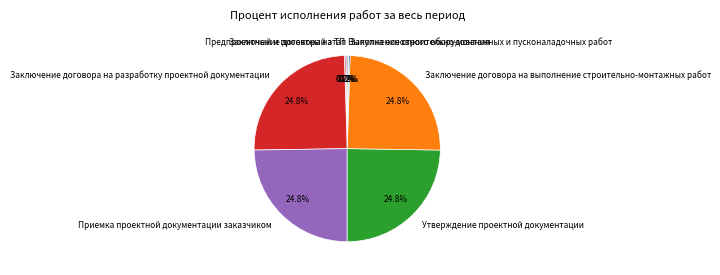

What percentage is the Заключение договора на разработку проектной документации slice, to the nearest percent?

25%